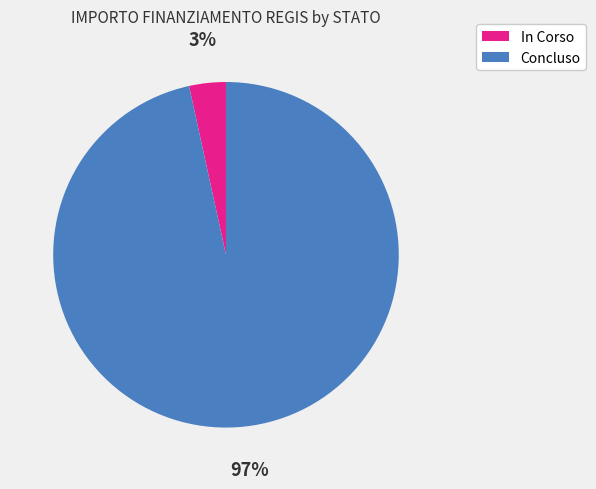

Do In Corso and Concluso together represent more than half of the pie?

Yes